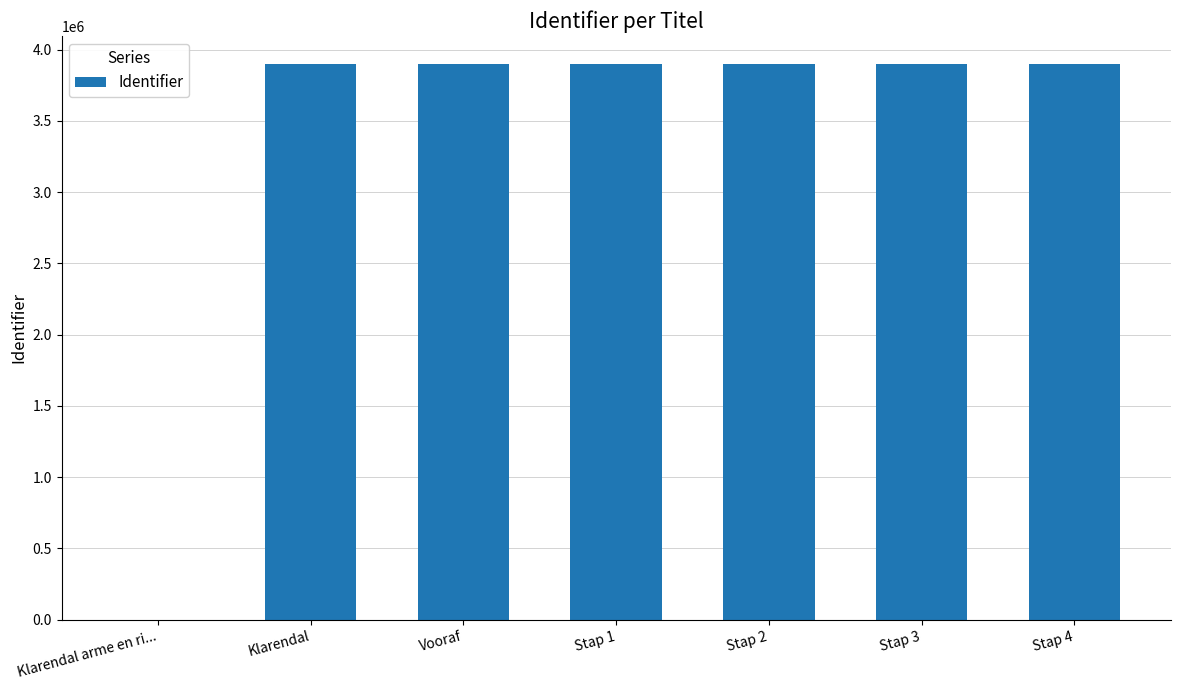

Read the value at Stap 3, to the nearest 50.

3900750